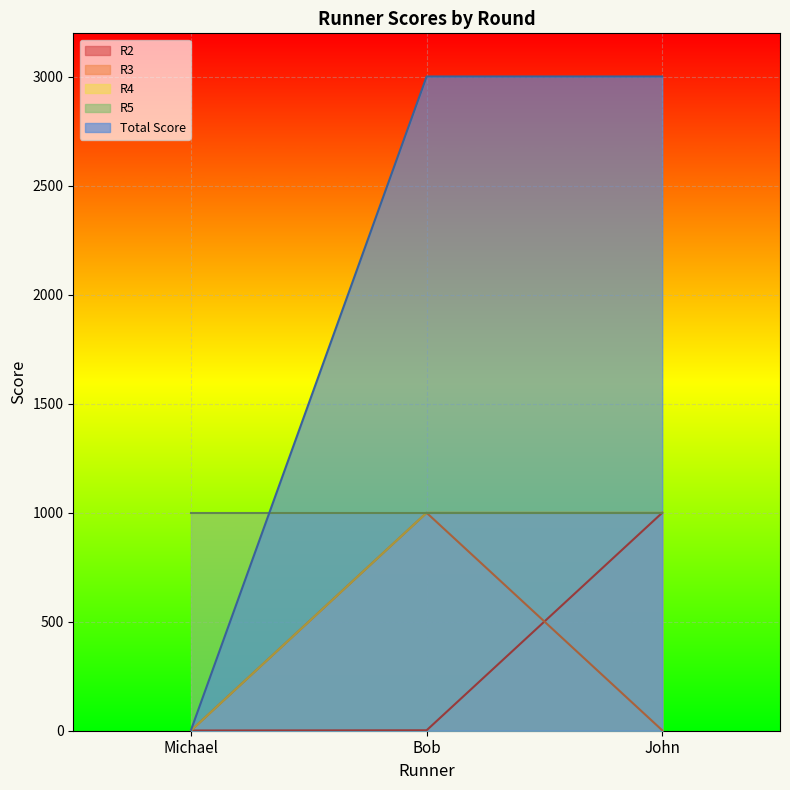

Is it true that Total Score equals 4060 at Bob?

False